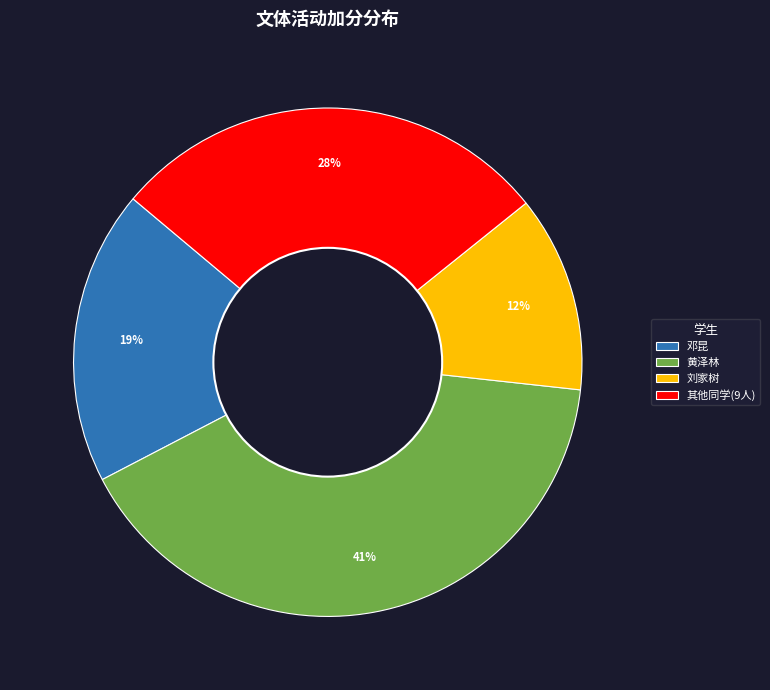

Is it true that 黄泽林 is 41% of the pie?

True